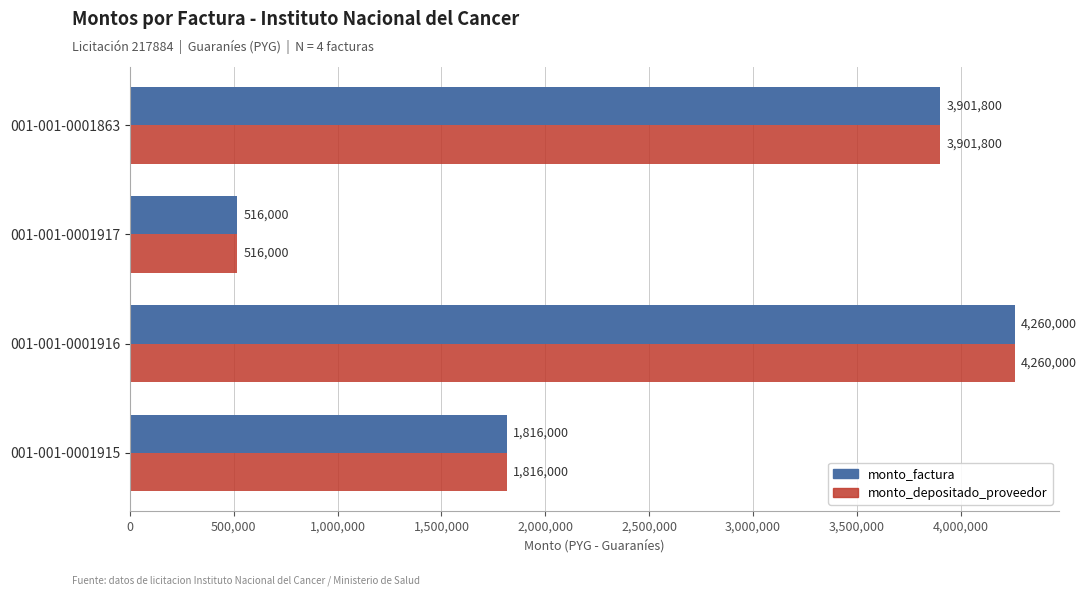

Rank the categories by monto_factura value from lowest to highest.

001-001-0001917, 001-001-0001915, 001-001-0001863, 001-001-0001916